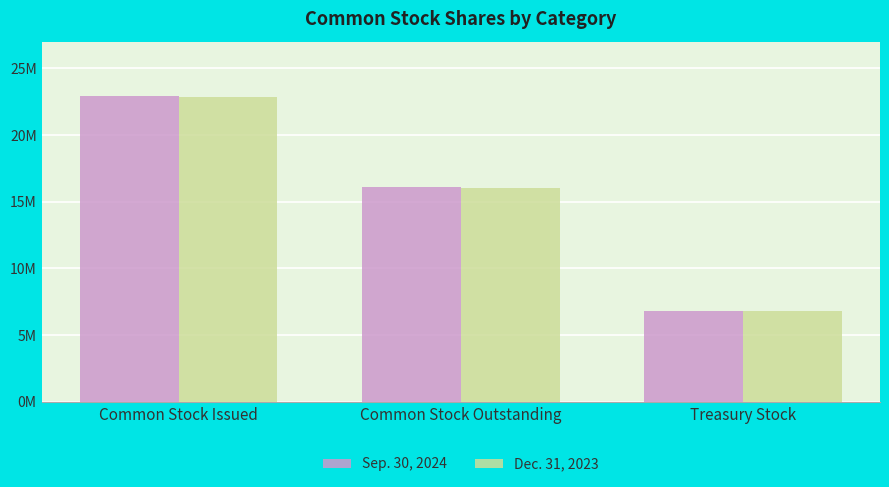

What is the smallest value displayed?

6835286